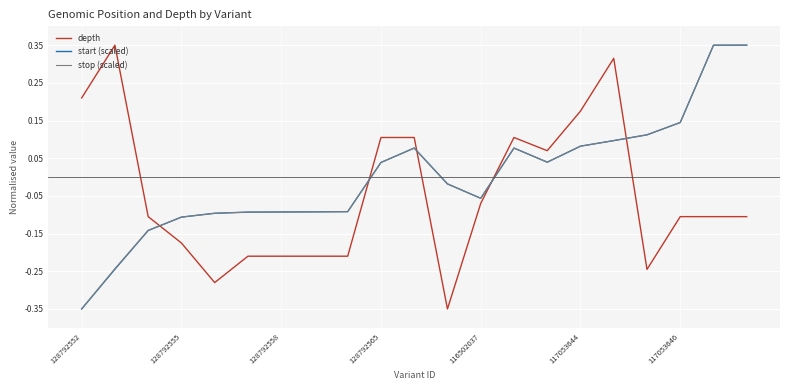

True or false: stop (scaled) and depth cross at least once.

True